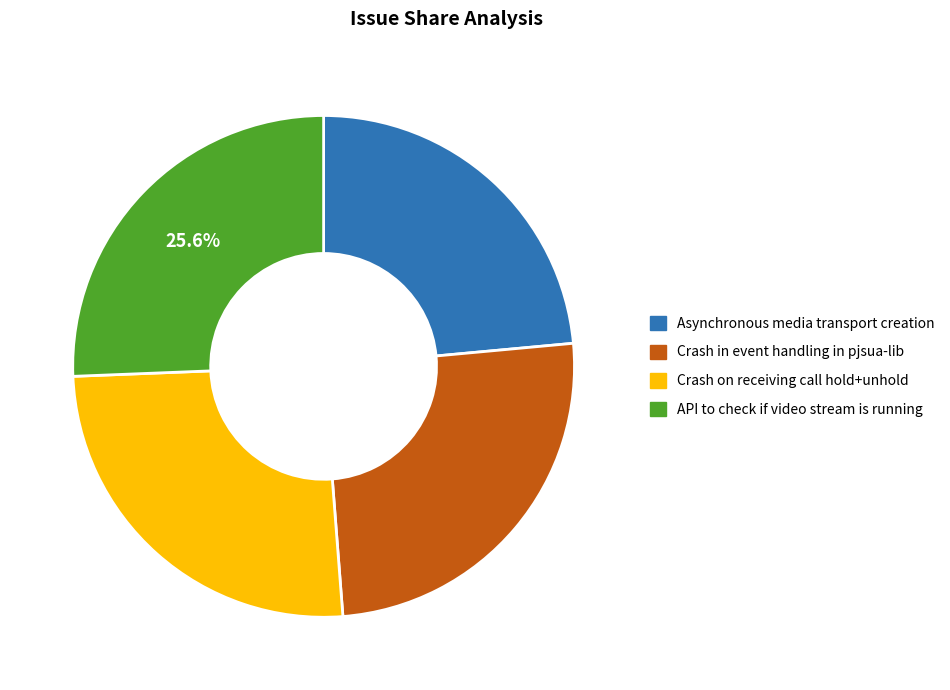

Combined, do Crash in event handling in pjsua-lib and Crash on receiving call hold+unhold account for over 50%?

Yes